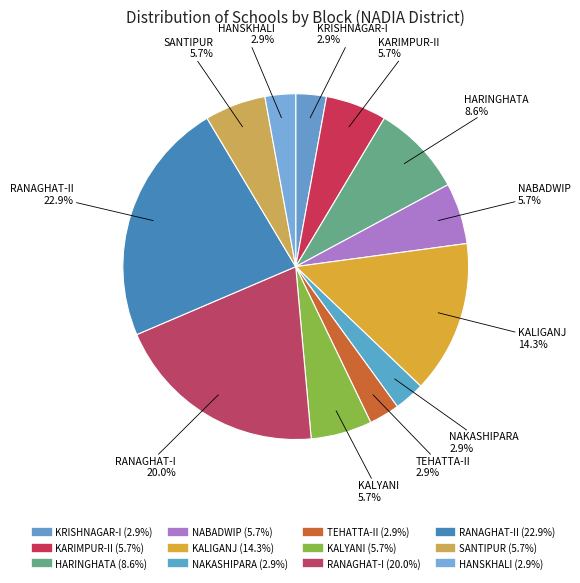

Does any single category account for the majority?

No